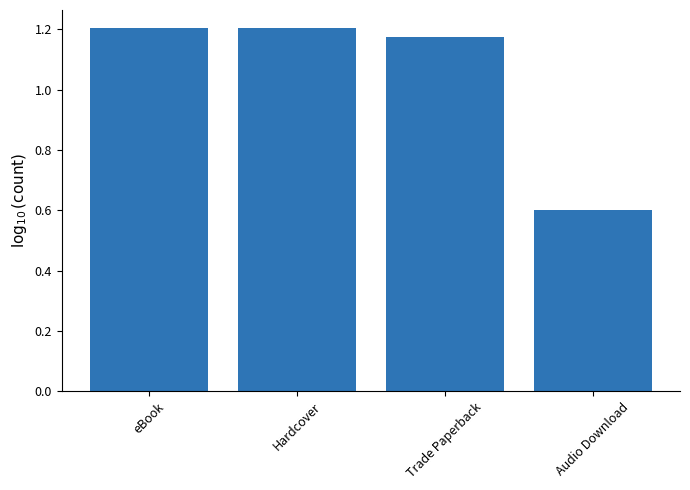

Count the values in the range 1 to 2.

3